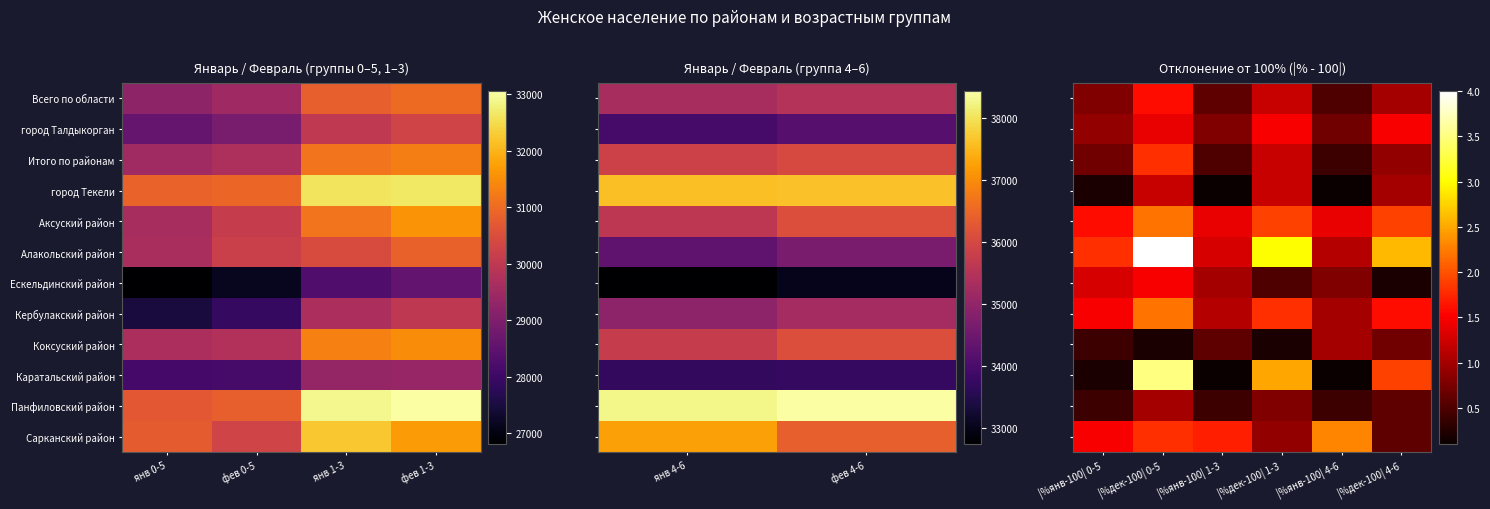

Where does the город Талдыкорган series first go above 1?

|%дек-100| 0-5